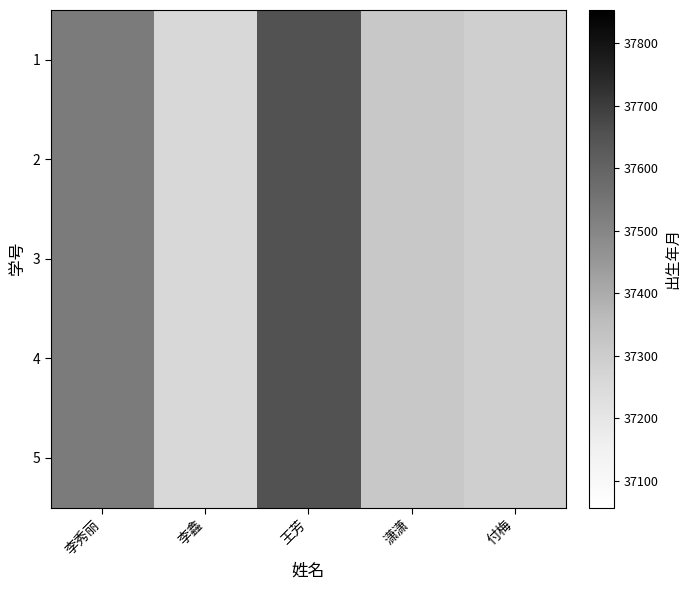

Which series has the widest spread of values?

1